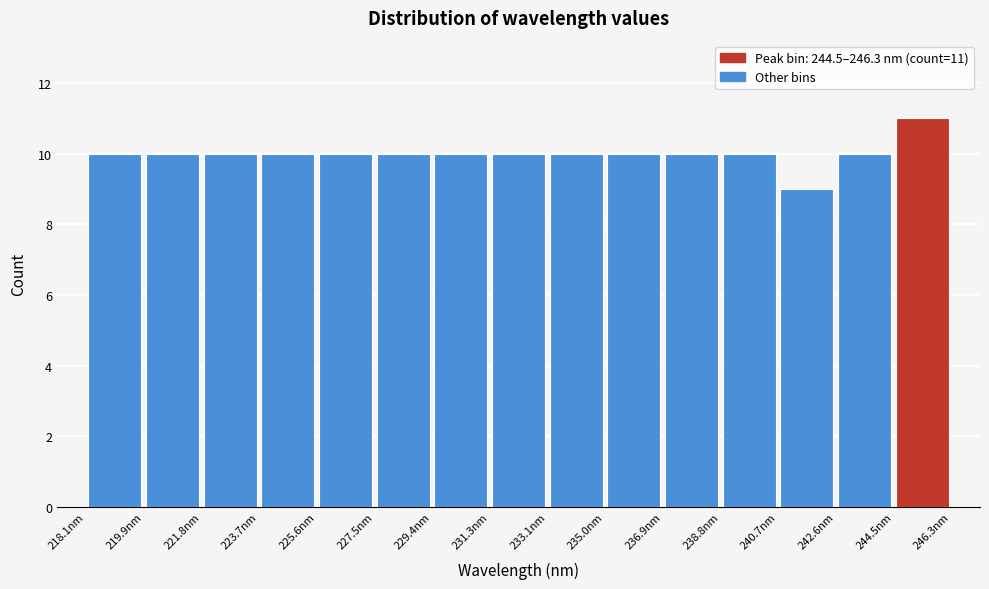

Which range on the x-axis has the tallest bar?

244.4 to 246.4